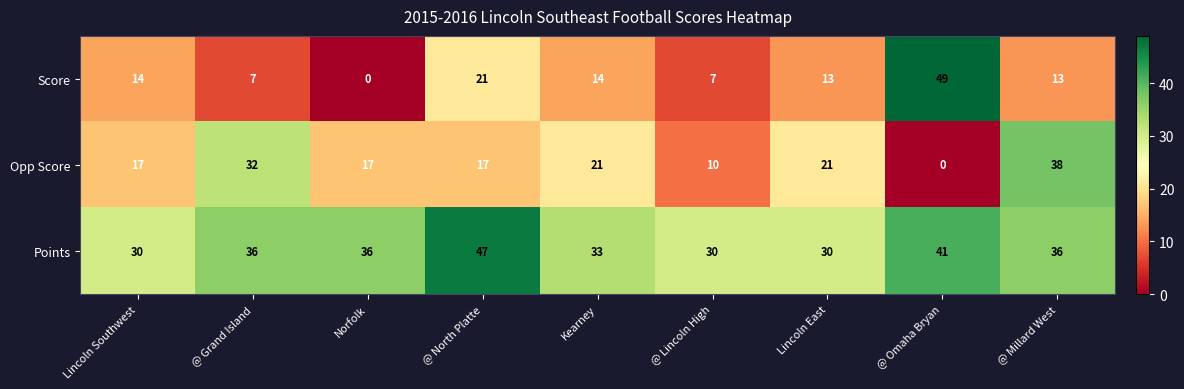

How many distinct data groups are displayed?

3